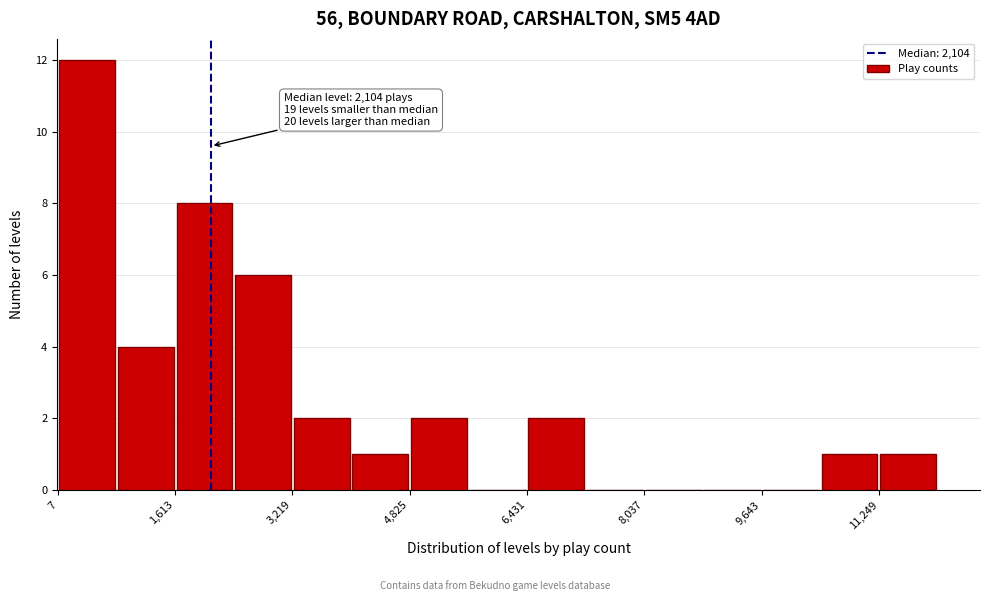

Over which range of the x-axis is the bar tallest?

0 to 800